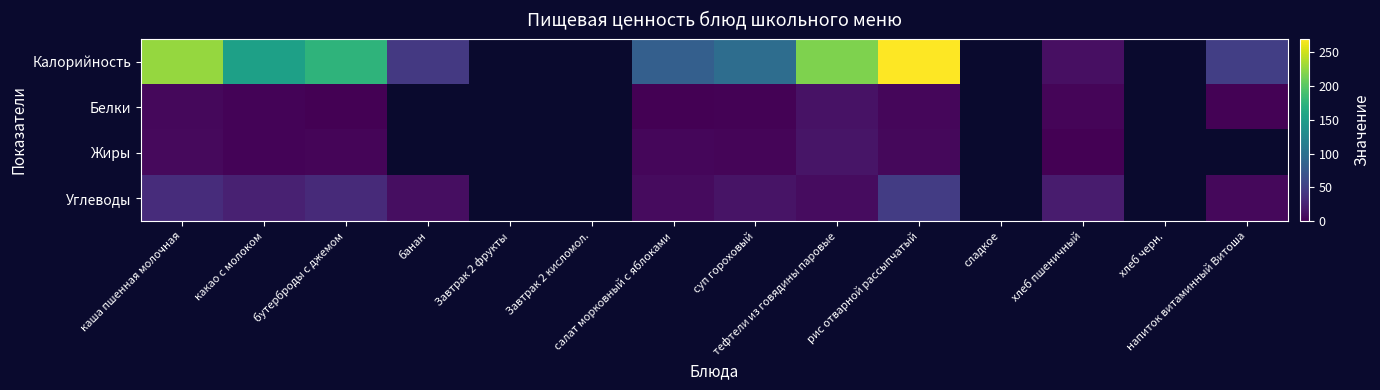

The value of Углеводы at суп гороховый is 21.7. True or false?

False